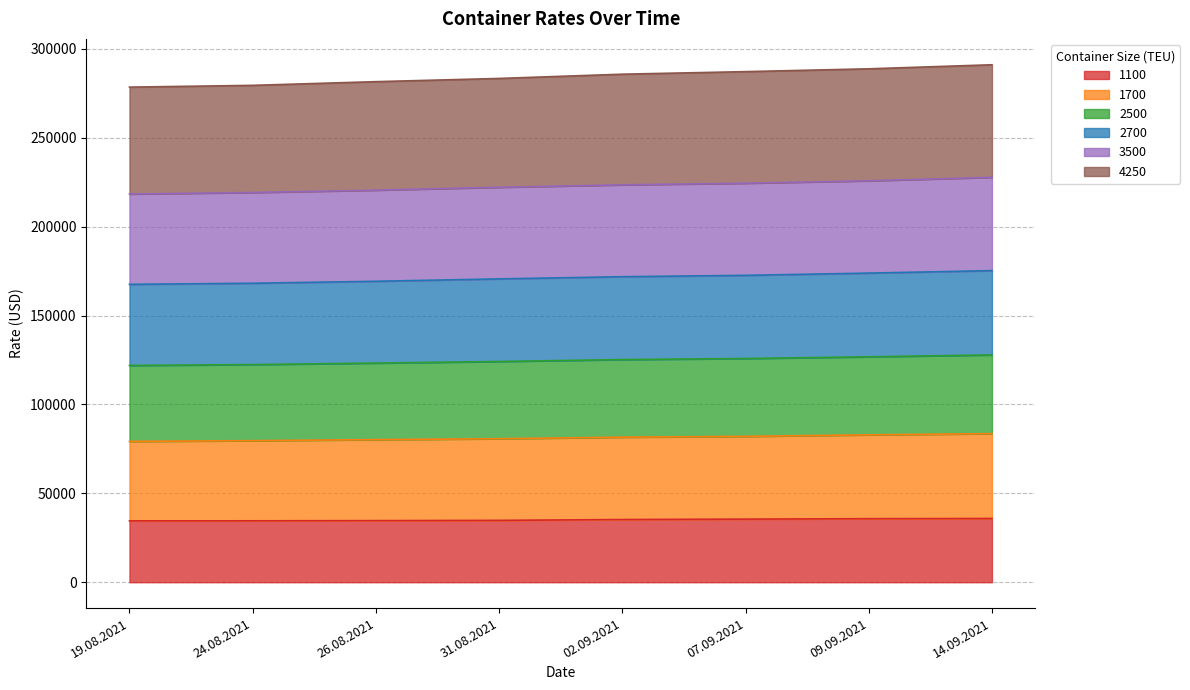

True or false: 3500 and 1100 cross at least once.

False